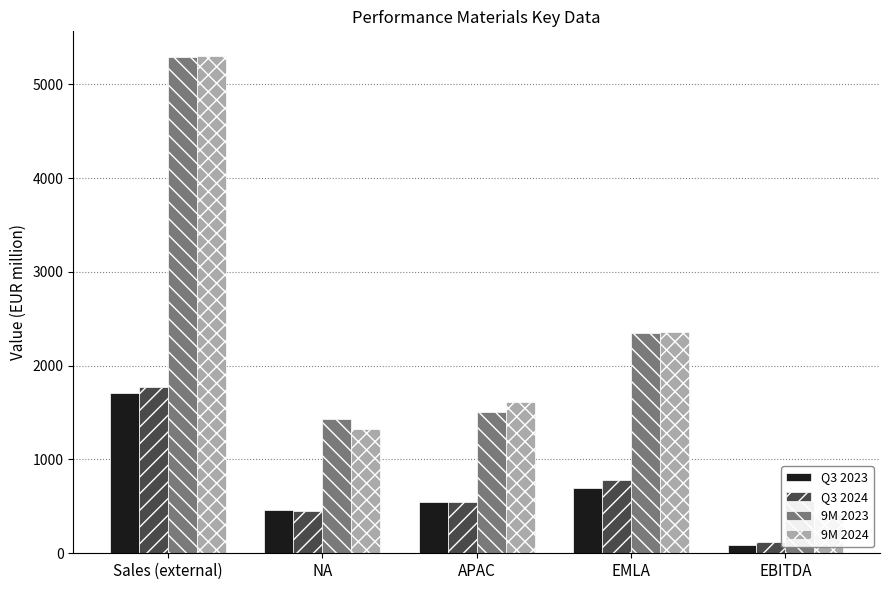

At which label does Q3 2024 first exceed 546?

Sales (external)